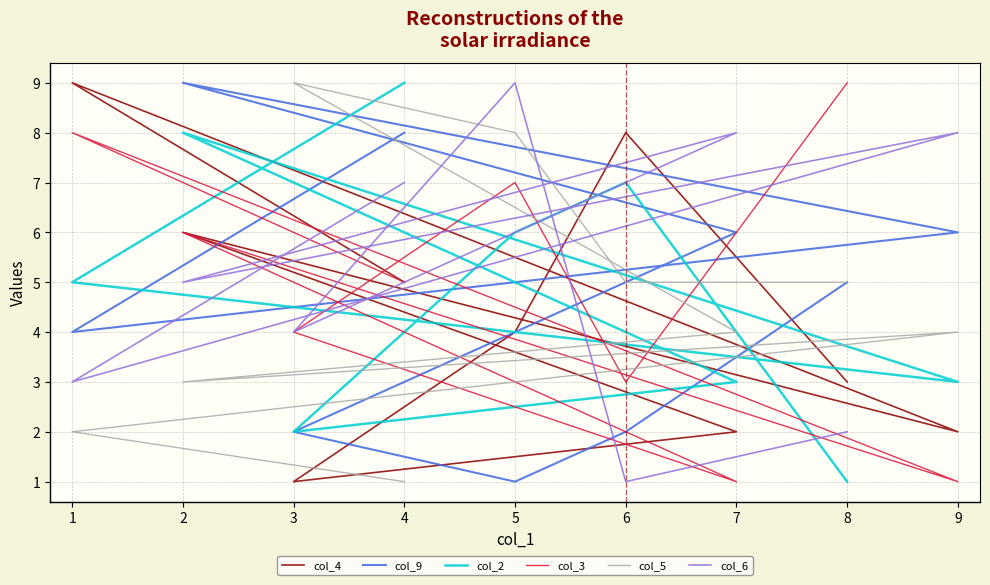

Where is the first local minimum for col_3?

2